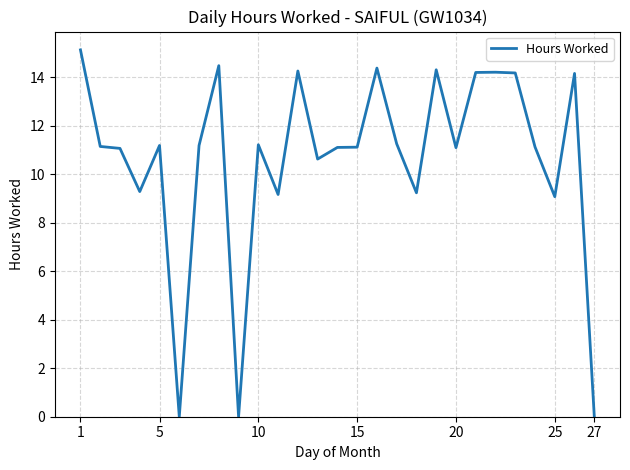

How many lines are shown in the chart?

1